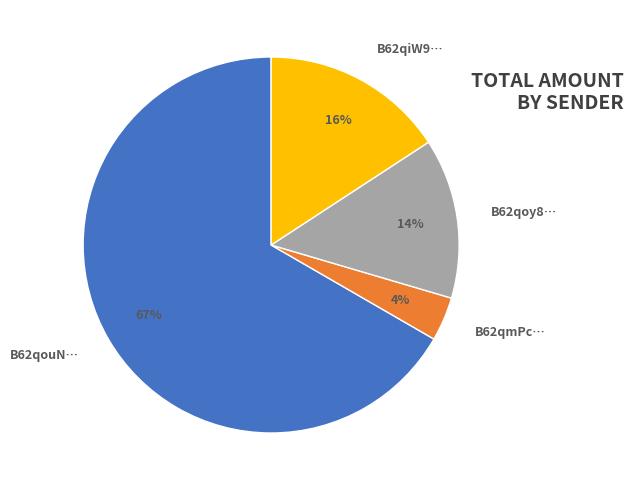

Count the number of slices in the pie.

4